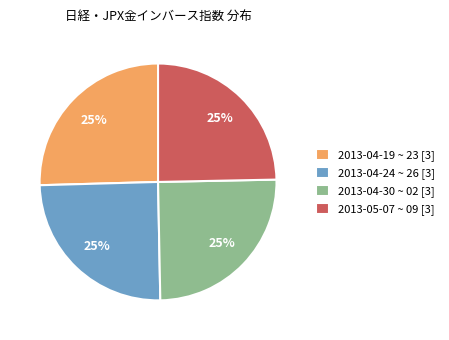

Is it true that 2013-04-19 ~ 23 [3] is 37% of the pie?

False